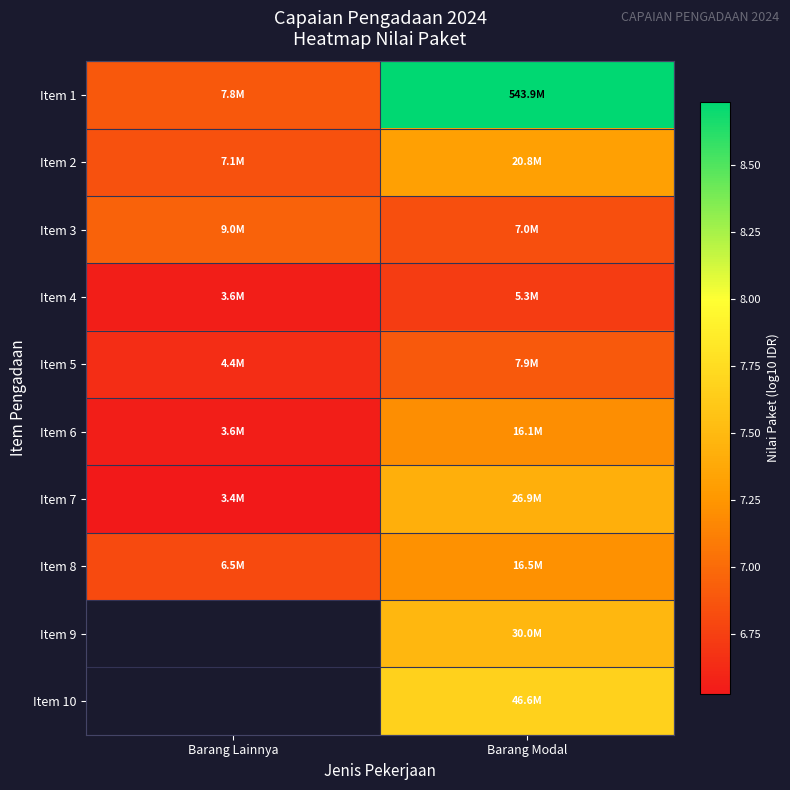

Rank the series by their maximum value, from lowest to highest.

Item 4, Item 5, Item 3, Item 6, Item 8, Item 2, Item 7, Item 1, Item 9, Item 10